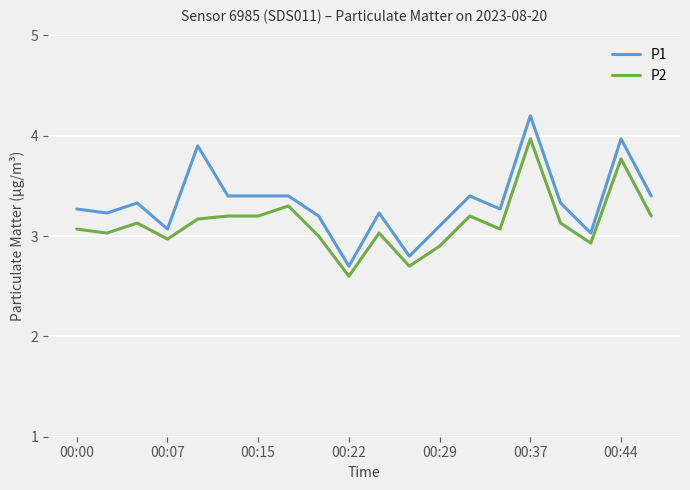

What is the difference between the second highest and minimum values in the P1 series?

1.3